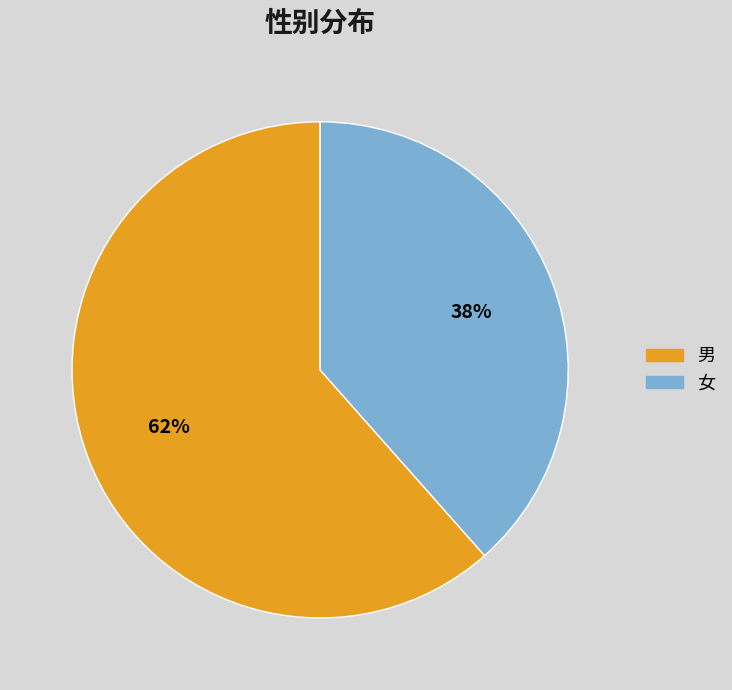

What percentage is the 男 slice, to the nearest percent?

62%